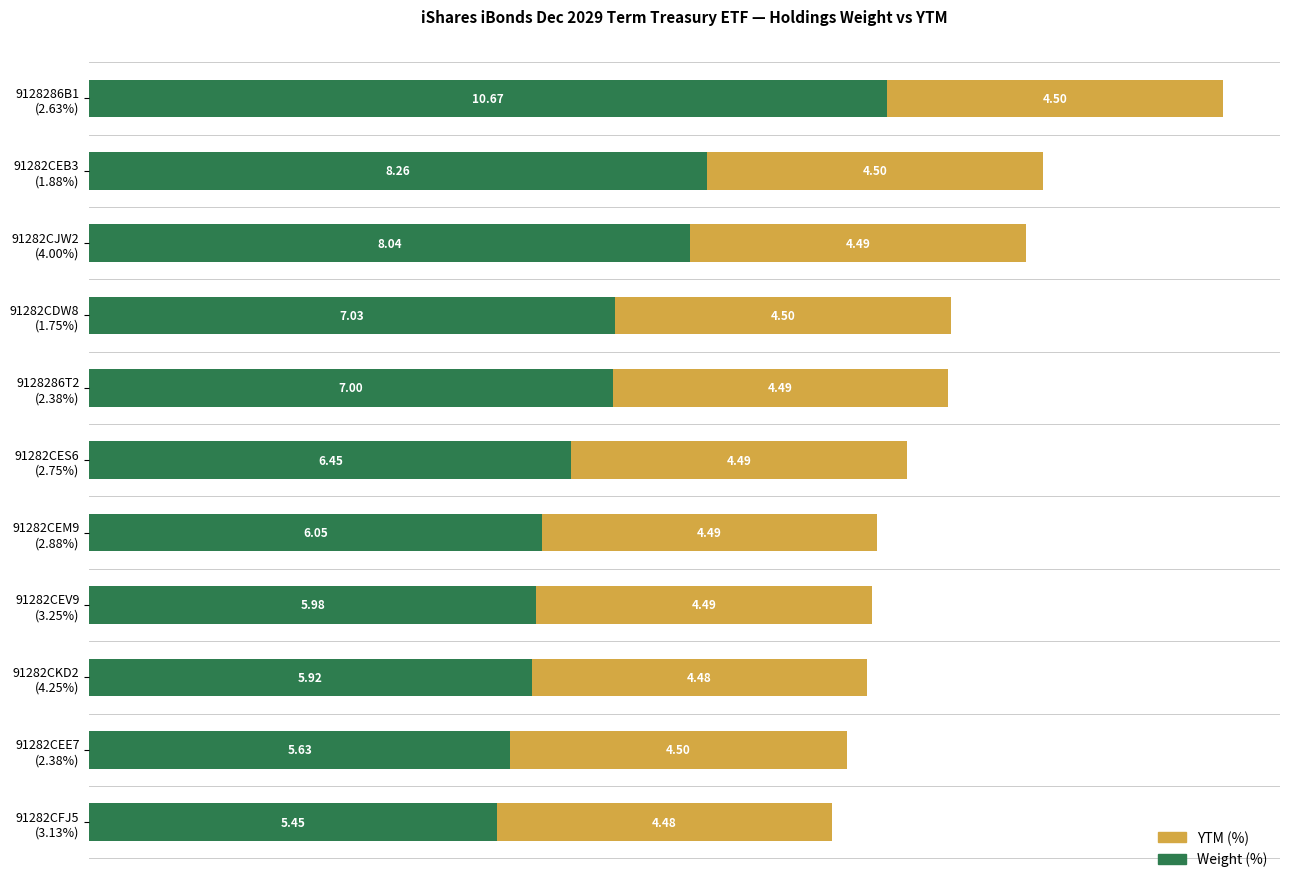

What is the average value of the Weight (%) series?

7.0